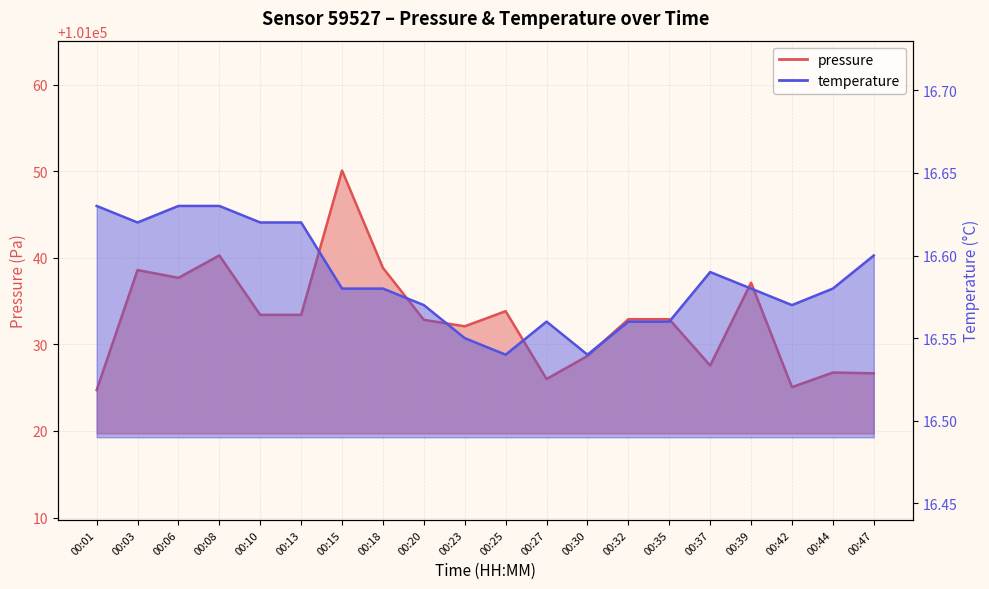

Does the chart display data point markers on the line(s)?

No